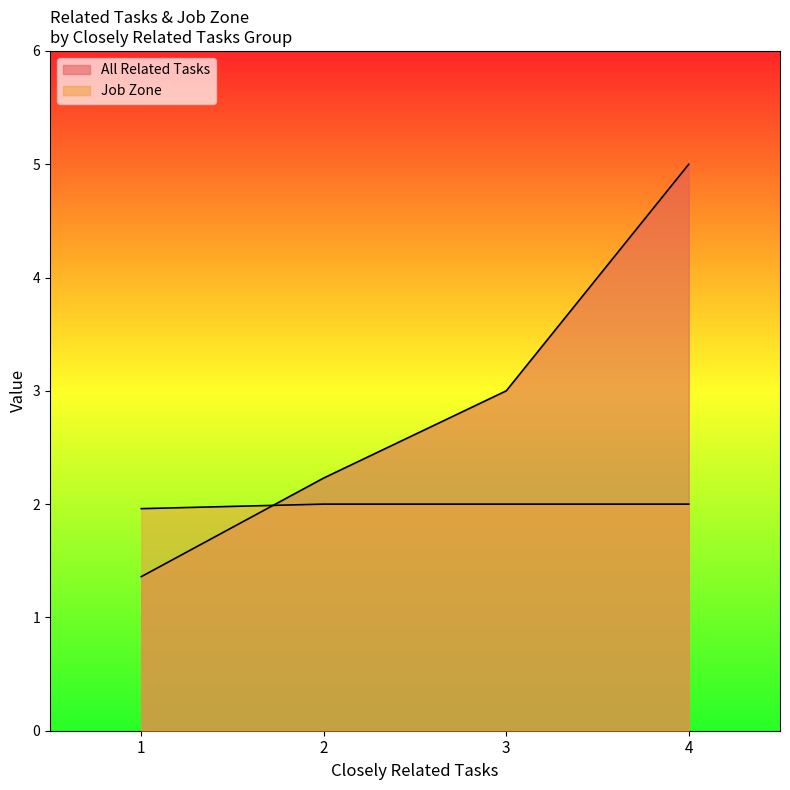

Reading right to left, transcribe all the data shown in this chart.

All Related Tasks: 4=5.0	3=3.0	2=2.2	1=1.4
Job Zone: 4=2.0	3=2.0	2=2.0	1=2.0